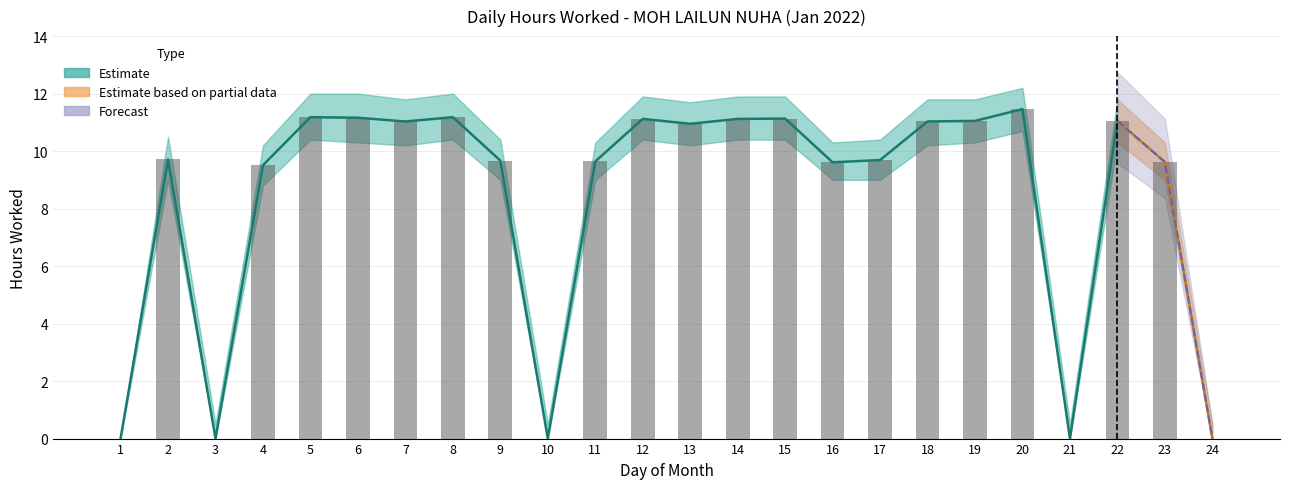

What is the value of the Upper Bound bar at the 7th from the left?

11.8